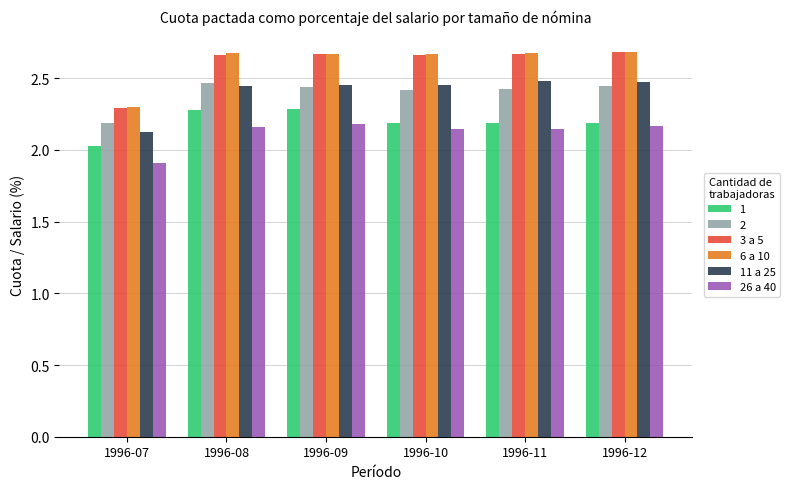

Is the value of 3 a 5 at 1996-09 greater than the value of 26 a 40 at 1996-08?

Yes